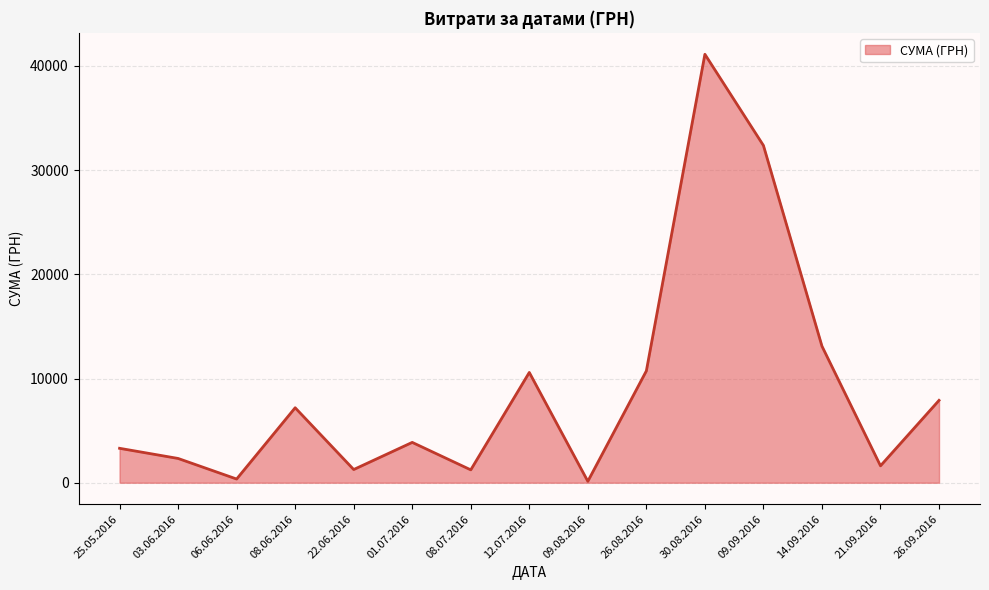

How many data points are less than 3871?

7